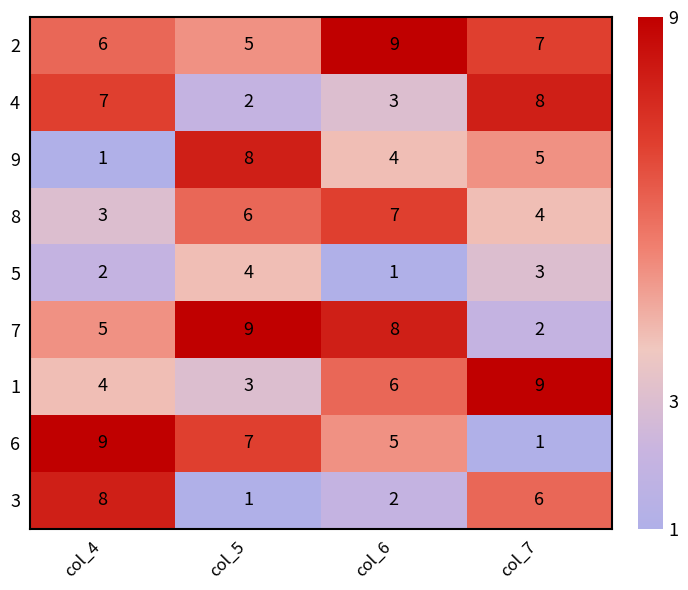

Count the number of data series in this chart.

9